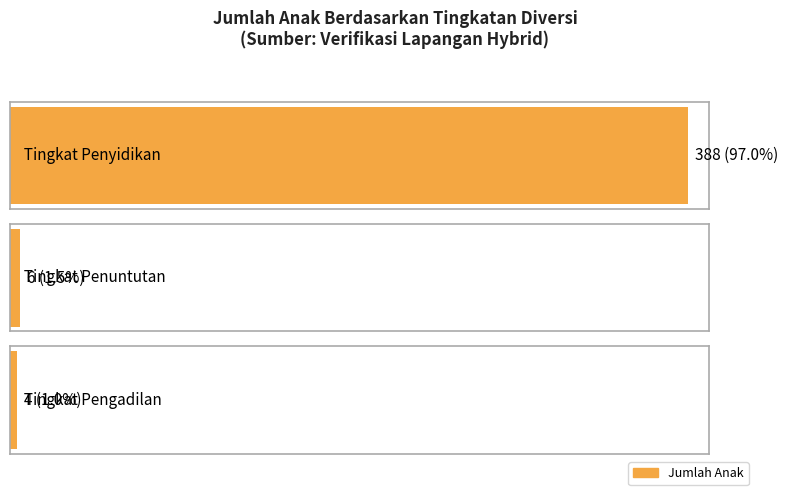

How many data points does each series have?

3